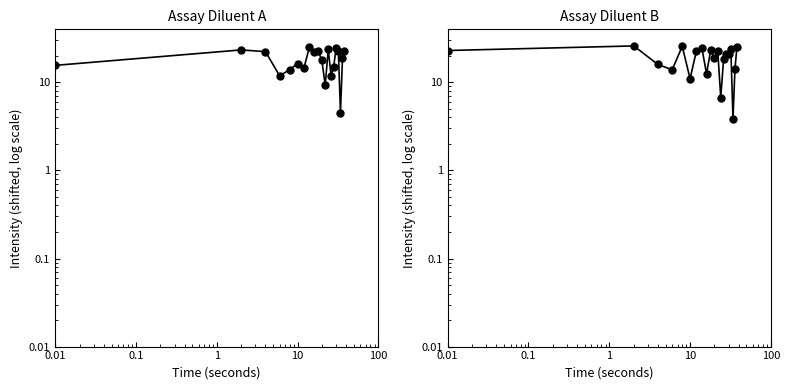

True or false: the data has more than 1 interior local peaks.

True